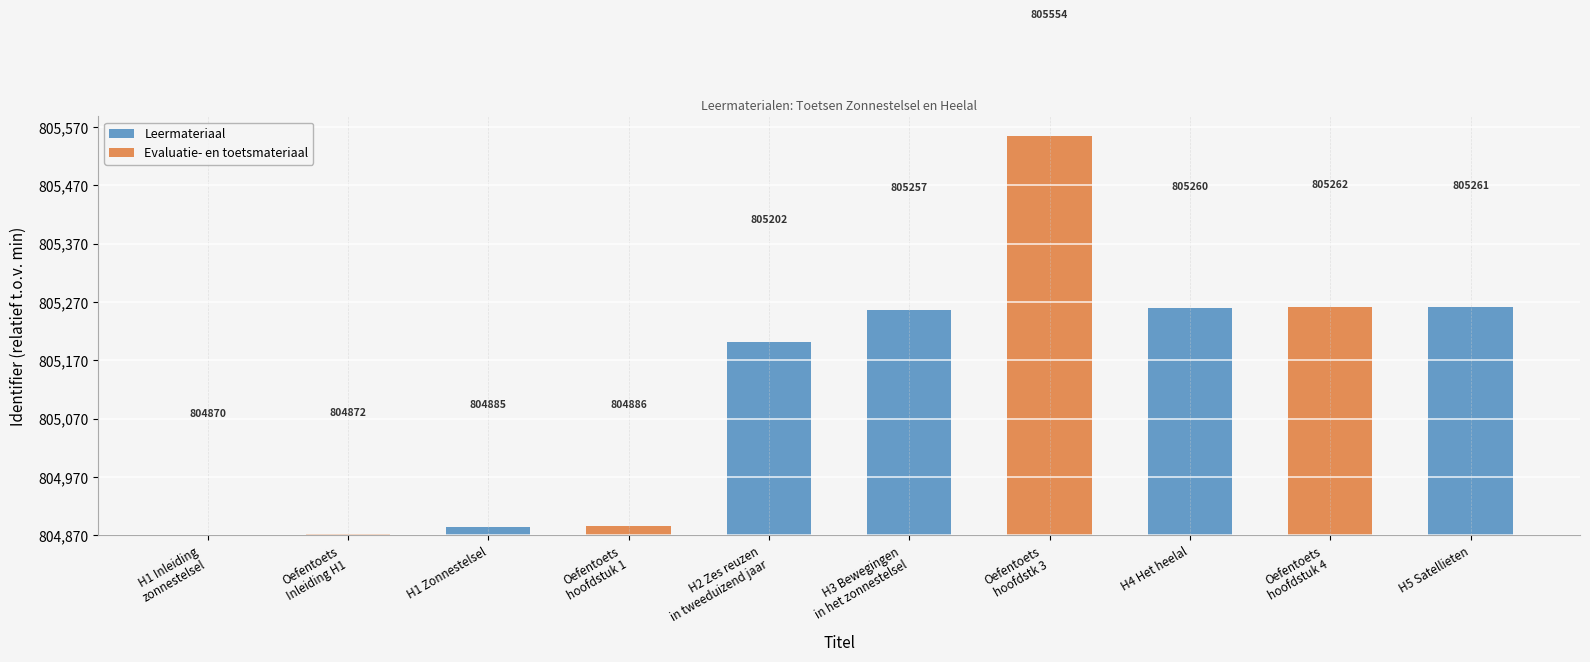

What are all the series names shown in the legend?

Leermateriaal, Evaluatie- en toetsmateriaal